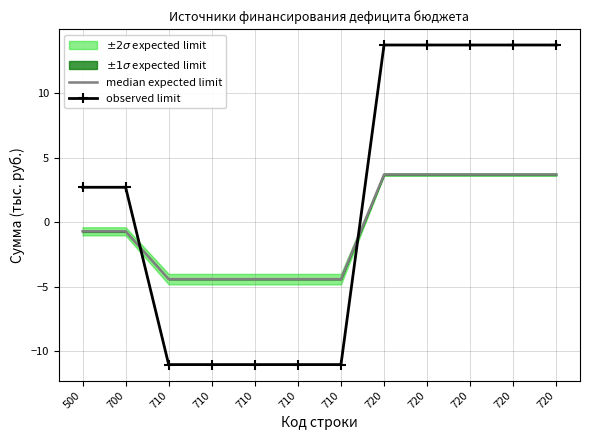

True or false: observed limit has more than 0 interior local peaks.

False